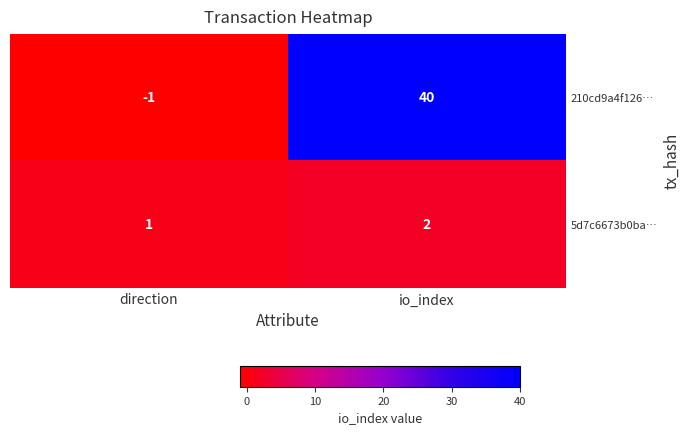

Which series has the widest spread of values?

210cd9a4f126…